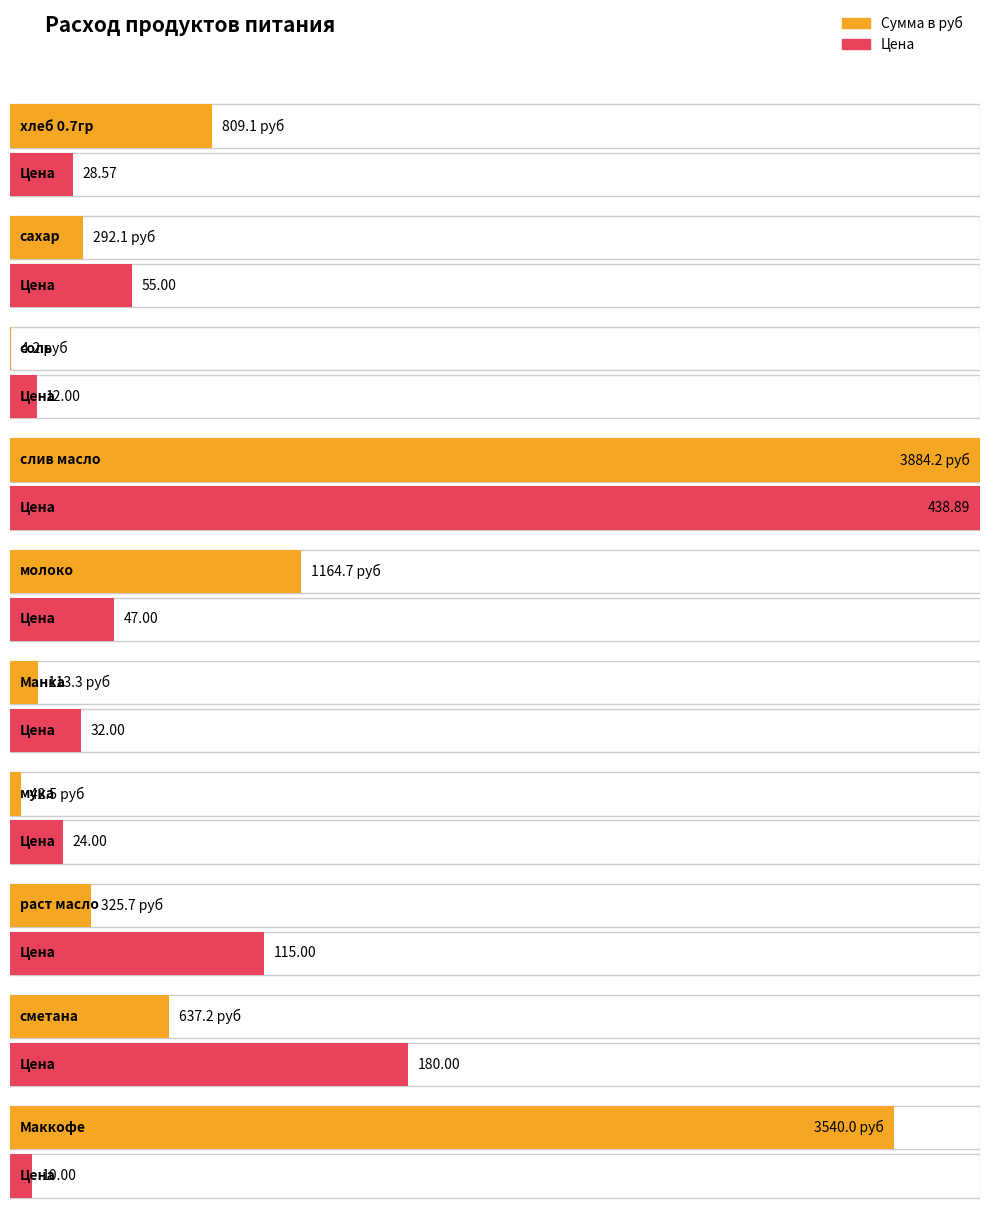

True or false: Цена has a value of 44.6 at макароны.

False